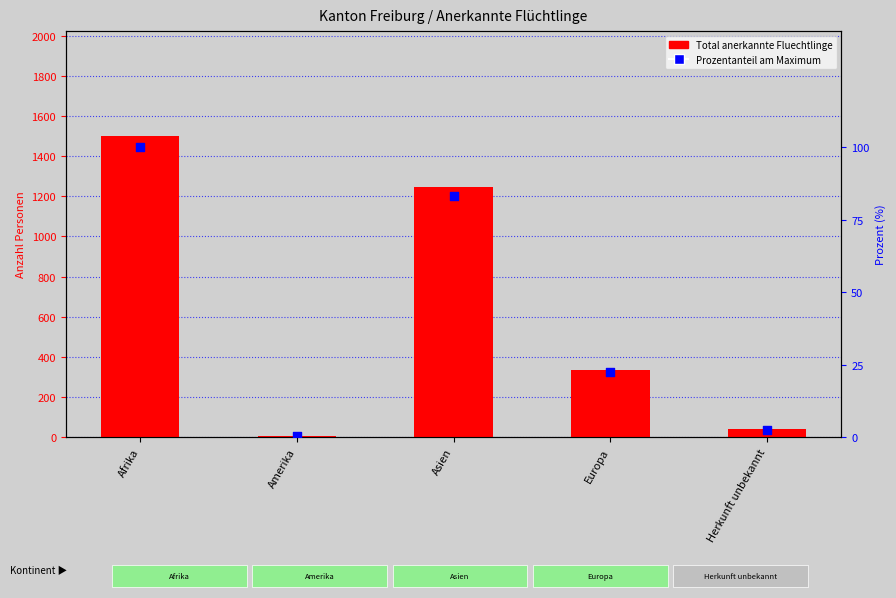

Which has a higher value, Europa or Herkunft unbekannt?

Europa